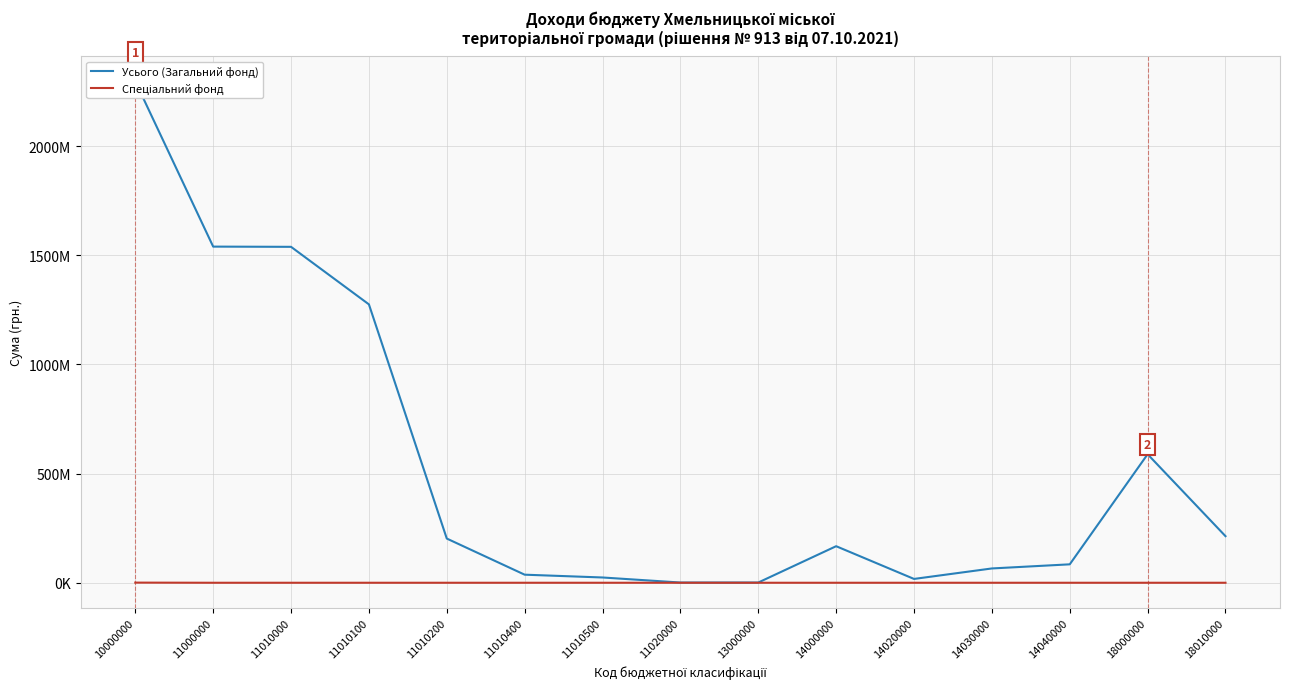

Rank the series at 11010400 from highest to lowest value.

Усього (Загальний фонд), Спеціальний фонд